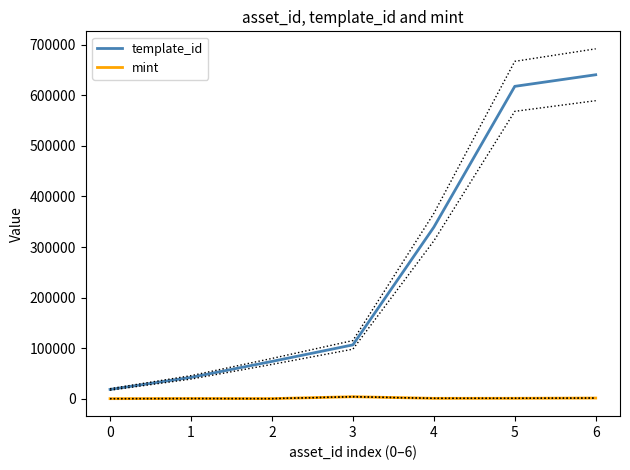

True or false: mint has more than 0 interior local peaks.

True